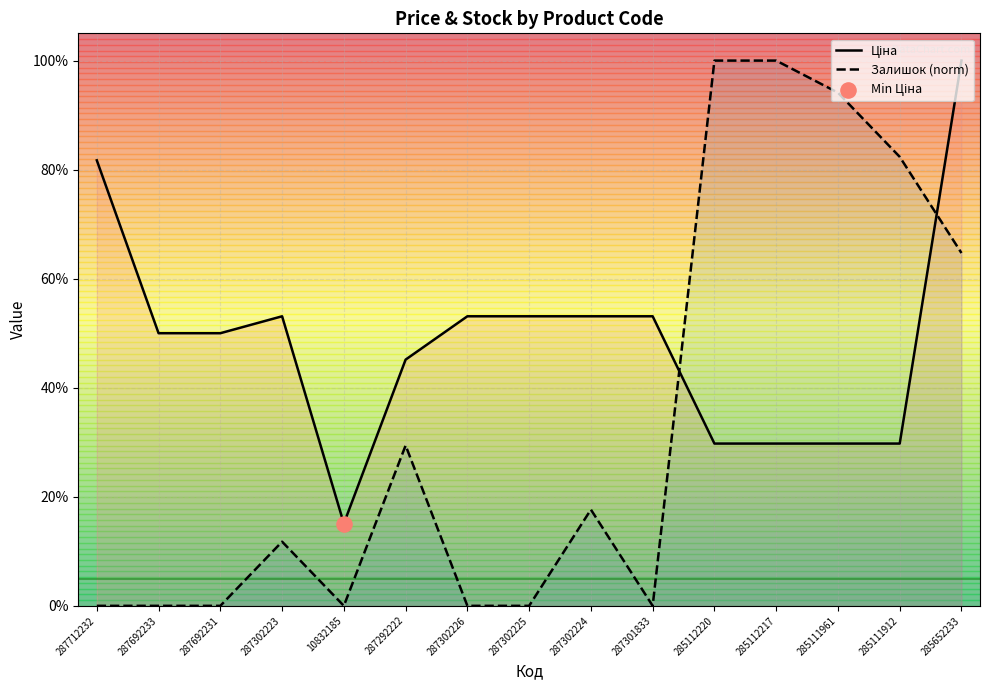

Is the value of Ціна at 287692233 greater than the value of Залишок at 285652233?

No